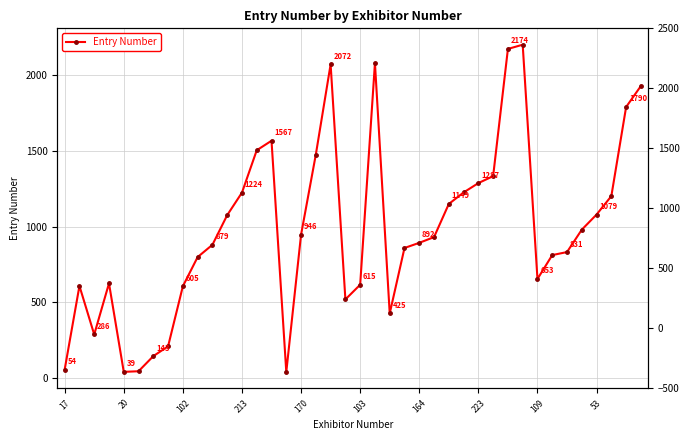

Between 17 and 27, which is larger?

27